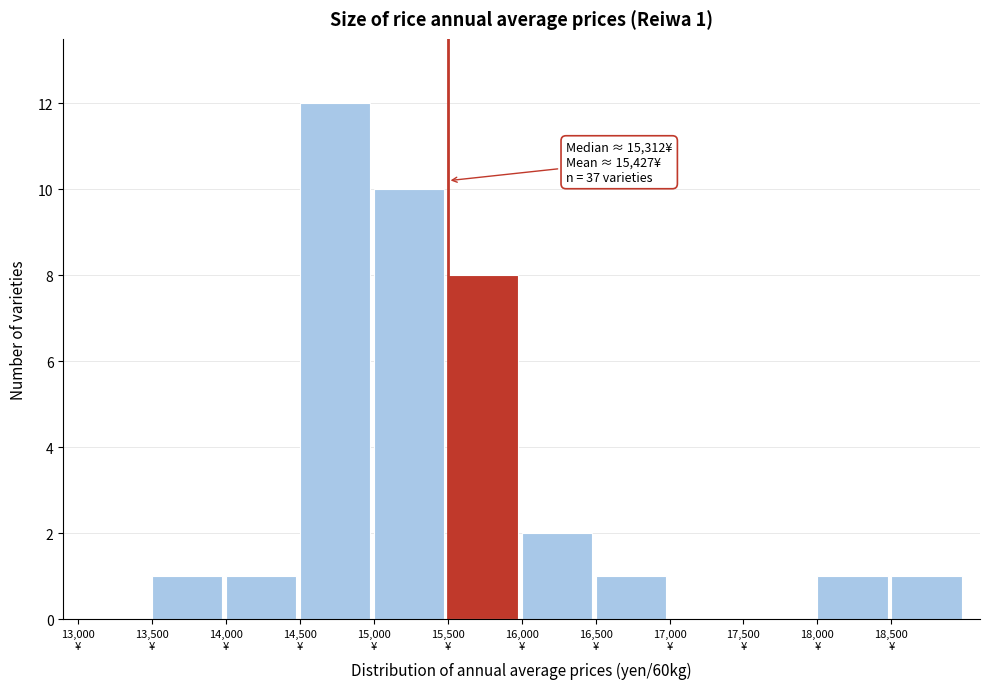

Over which range of the x-axis is the bar tallest?

14500 to 15000